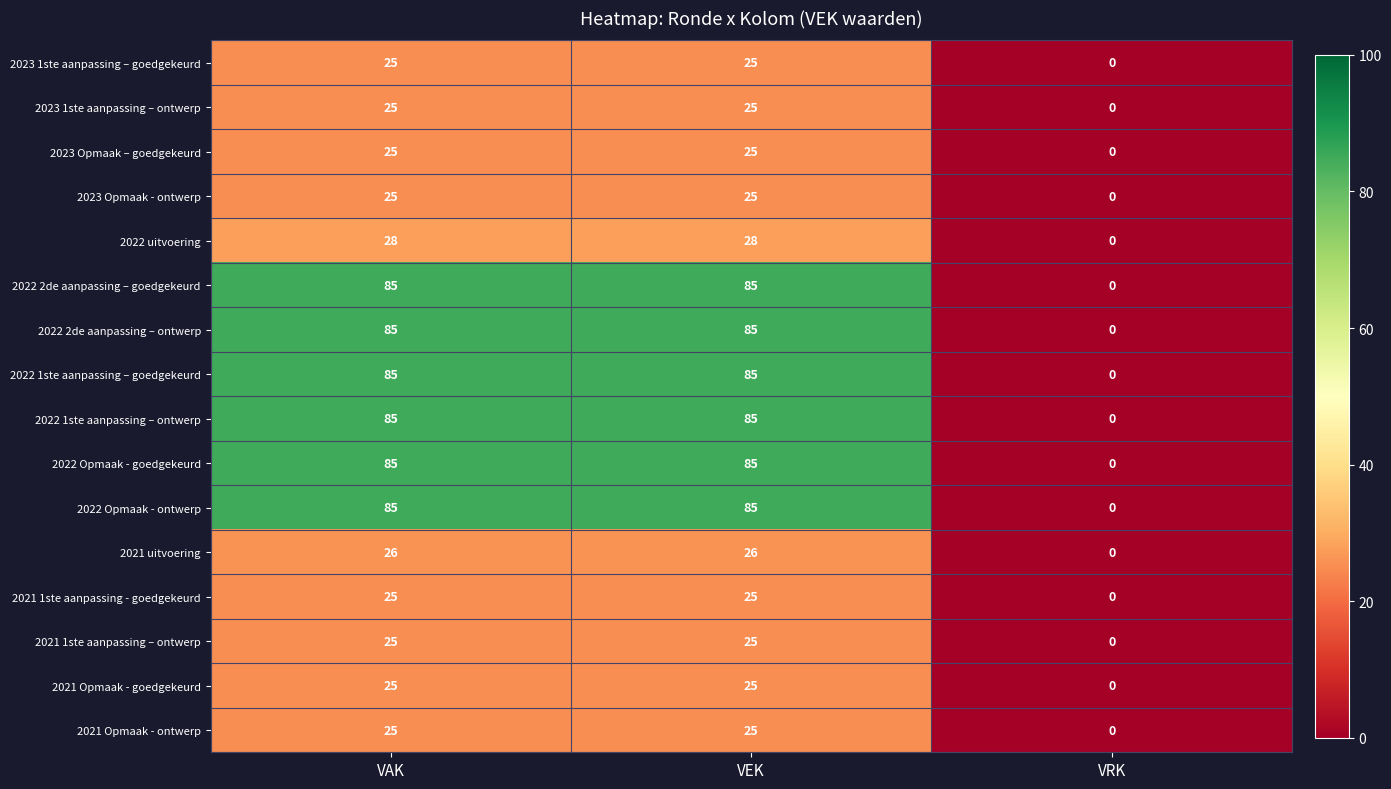

What is the greatest value displayed?

85